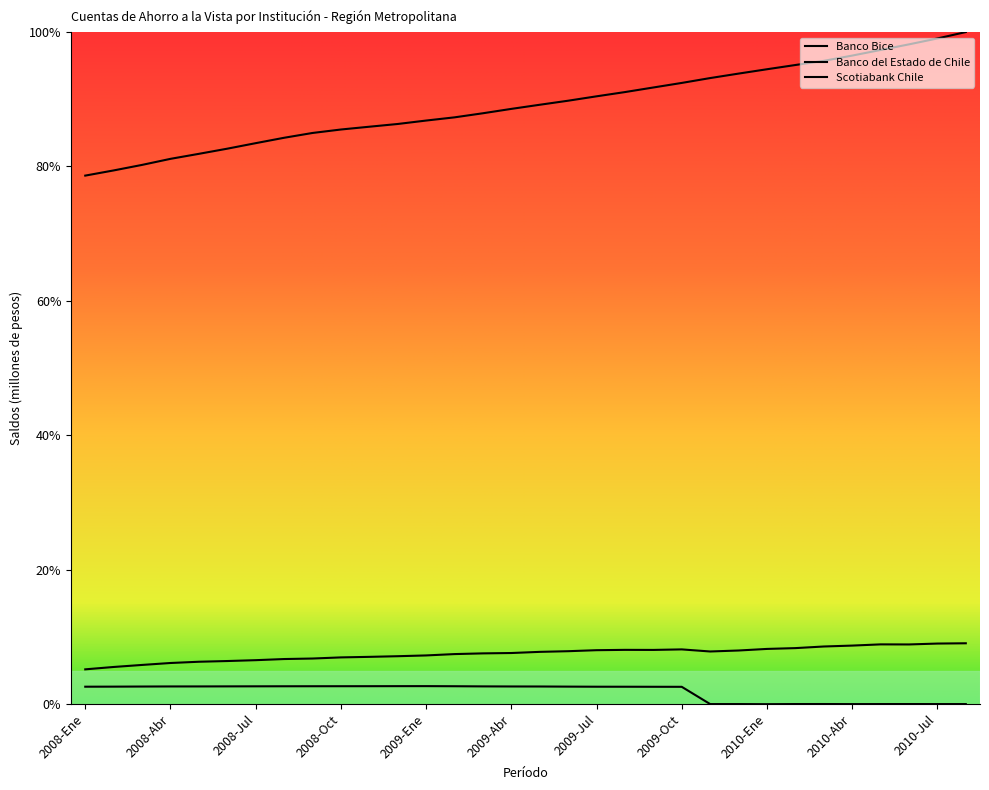

What is the label of the 6th point from the right?

2010-Mar